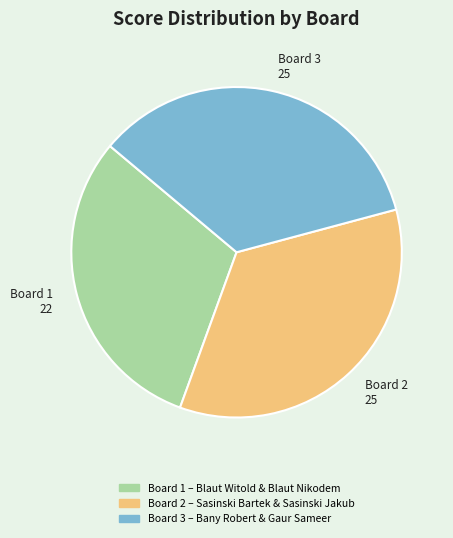

Approximately how many times larger is the value at Board 1 – Blaut Witold & Blaut Nikodem compared to Board 3 – Bany Robert & Gaur Sameer?

0.9